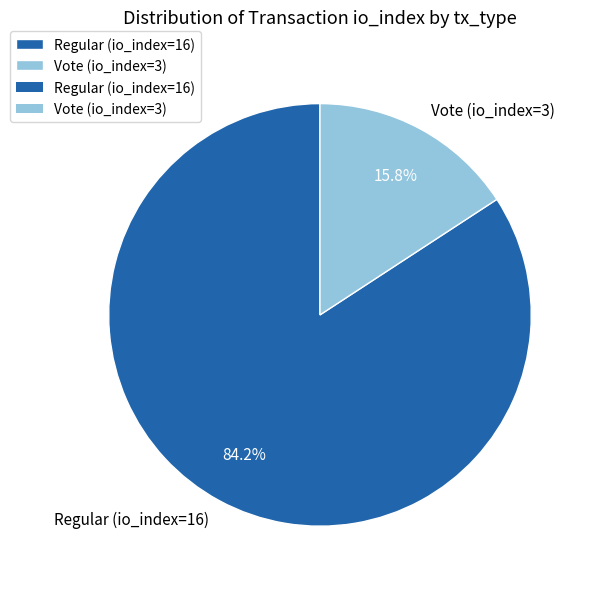

What portion of the pie excludes Vote (io_index=3)?

84.2%